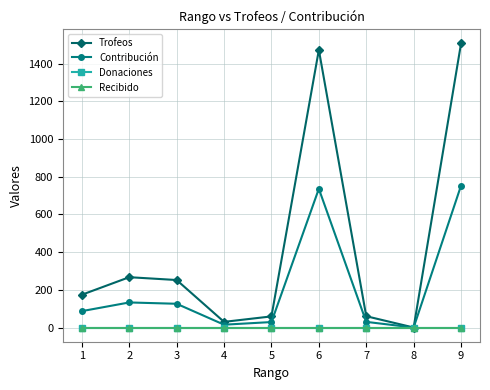

Reading left to right, what are all the values shown in this chart?

Trofeos: 174	267	252	30	59	1473	60	0	1507
Contribución: 87	133	126	15	29	736	30	0	753
Donaciones: 0	0	0	0	0	0	0	0	0
Recibido: 0	0	0	0	0	0	0	0	0